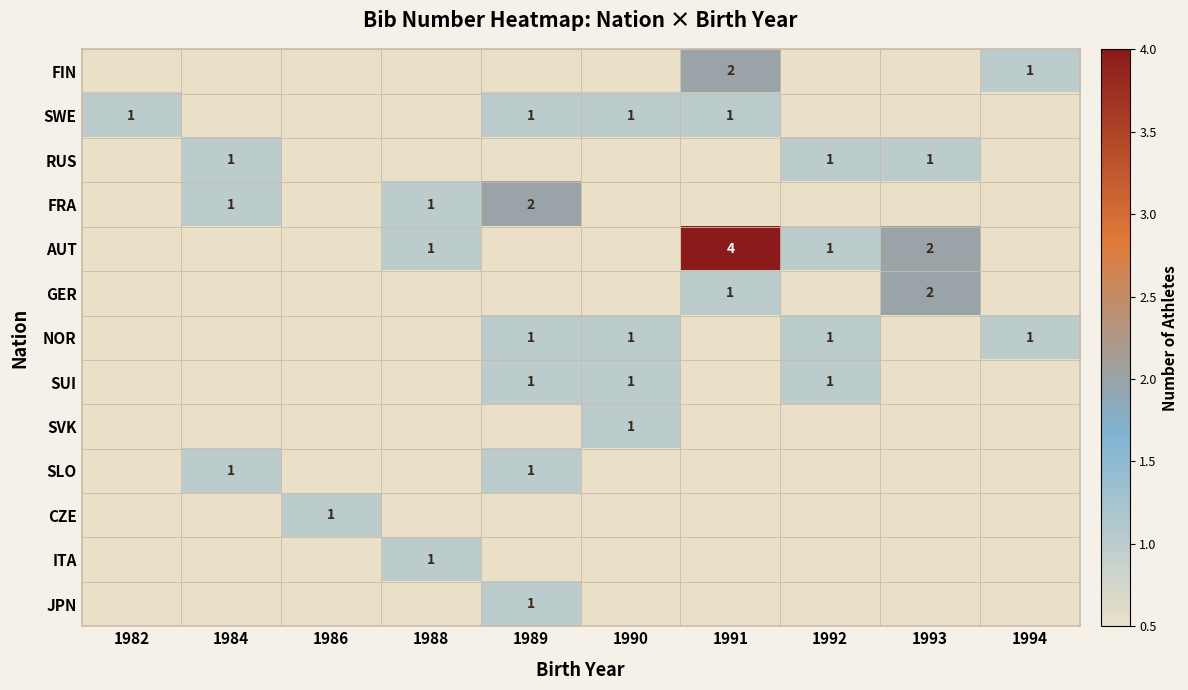

Count the number of data series in this chart.

13